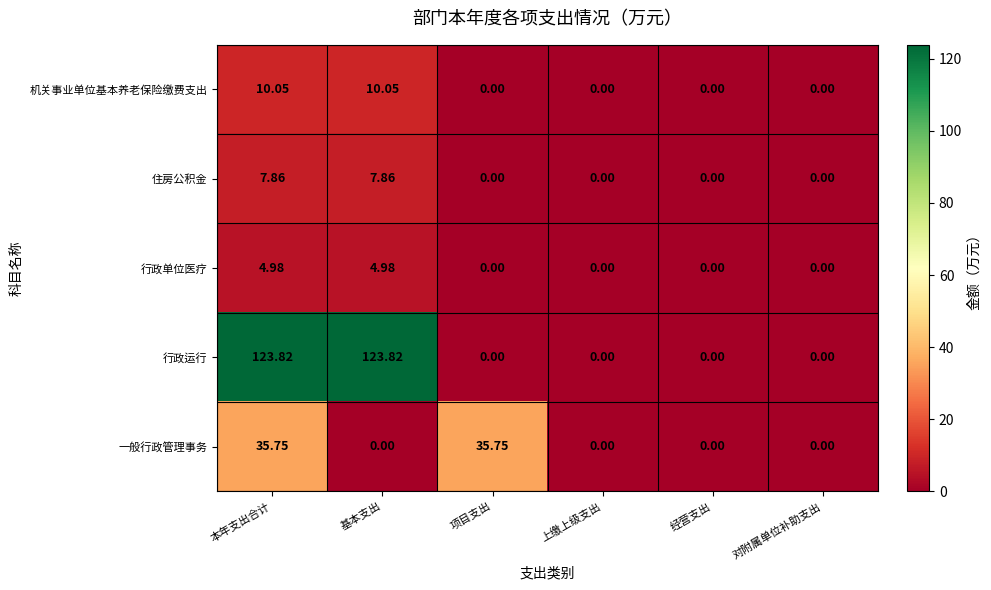

Which series has the largest range (max minus min)?

行政运行